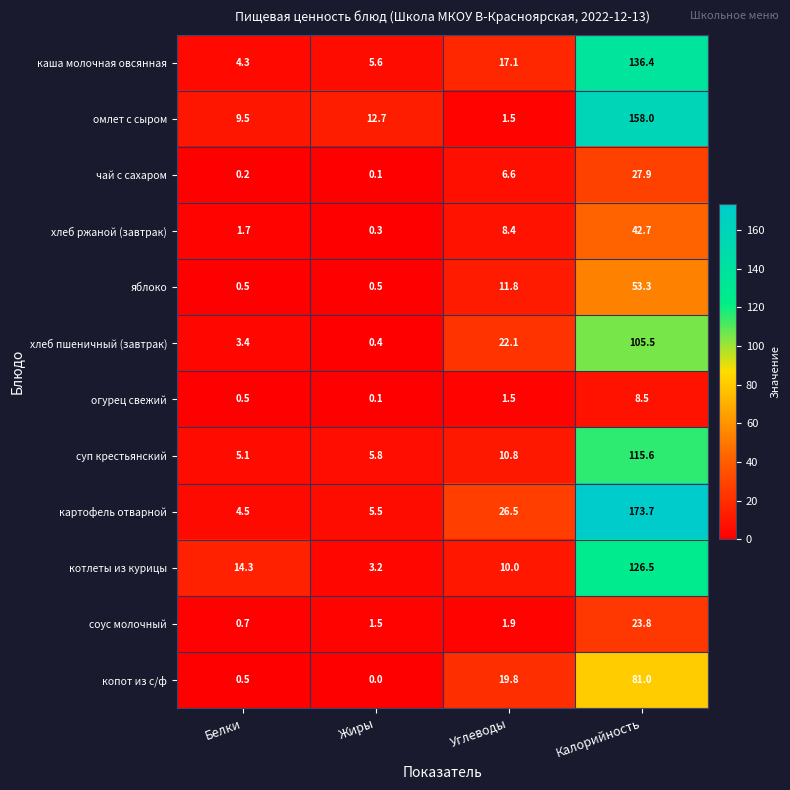

What is the total value across all series at Углеводы?

138.0